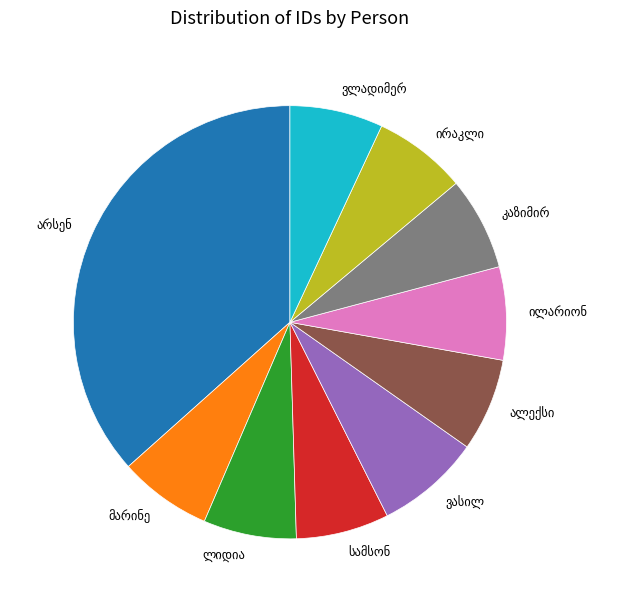

Count the number of slices in the pie.

10